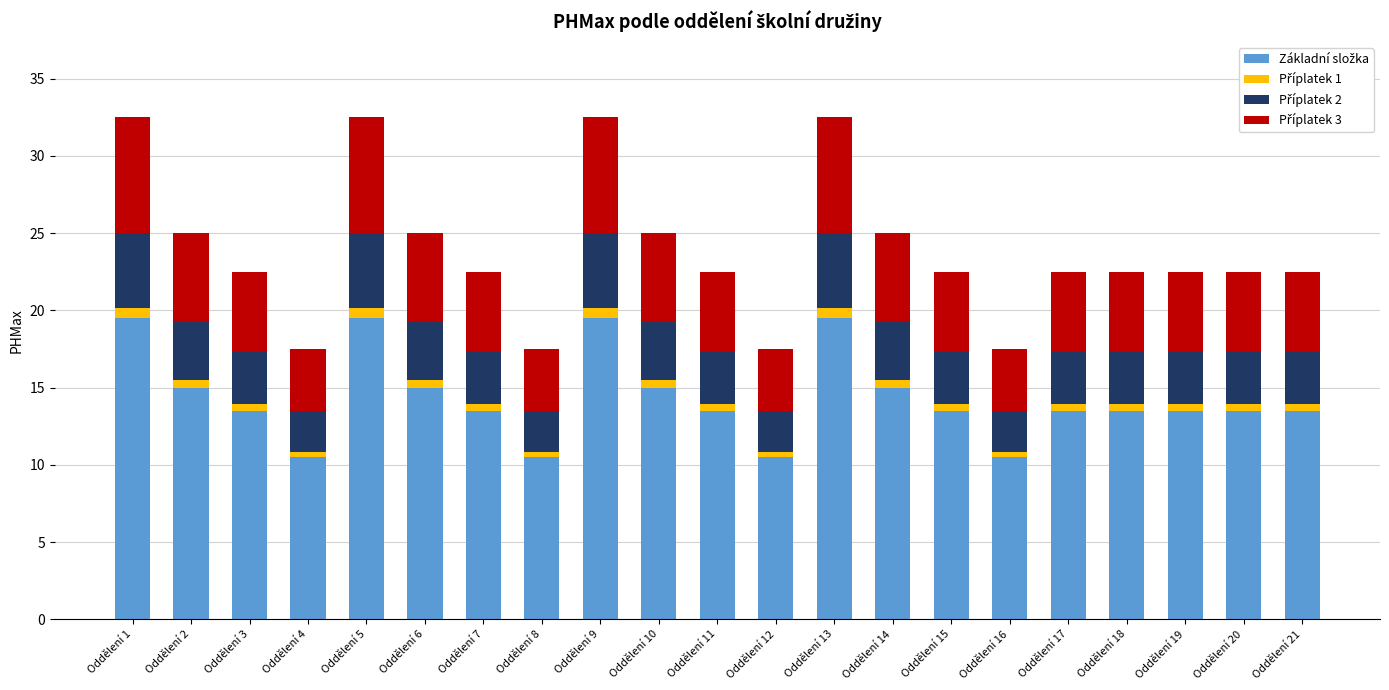

Does the chart contain any negative values?

No